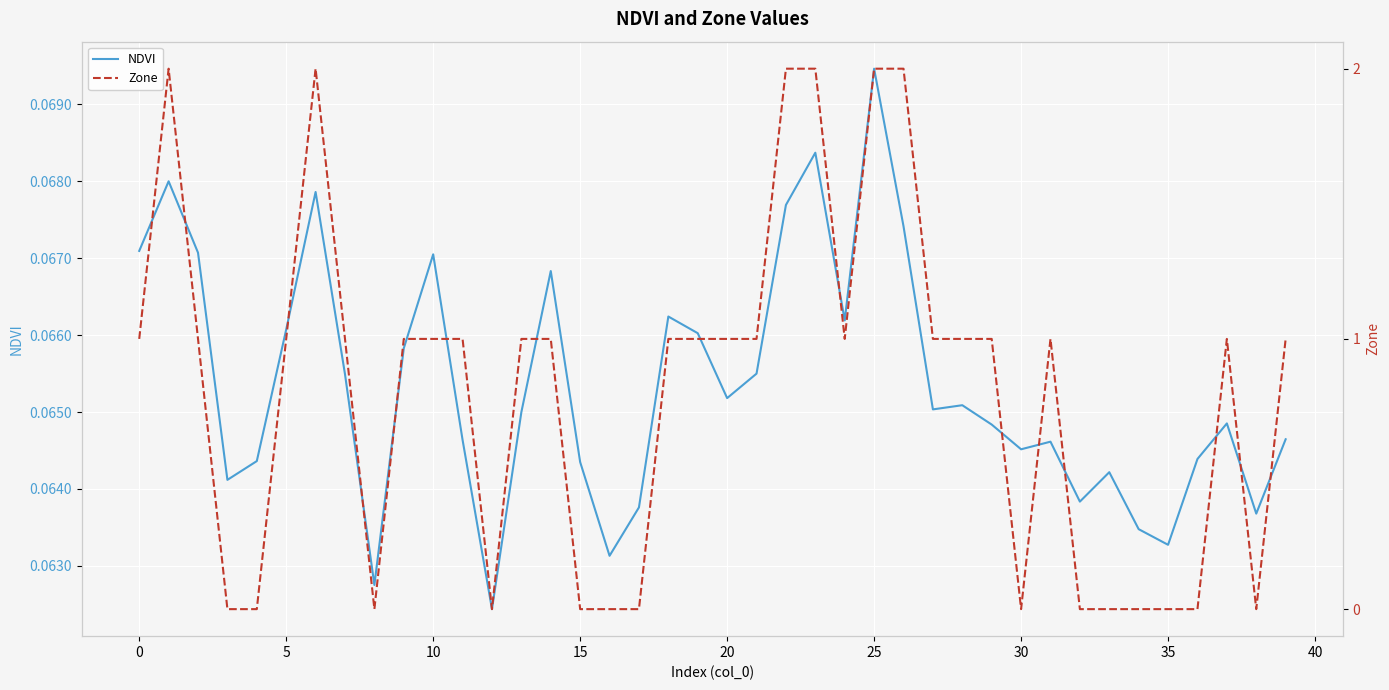

How many lines are shown in the chart?

2